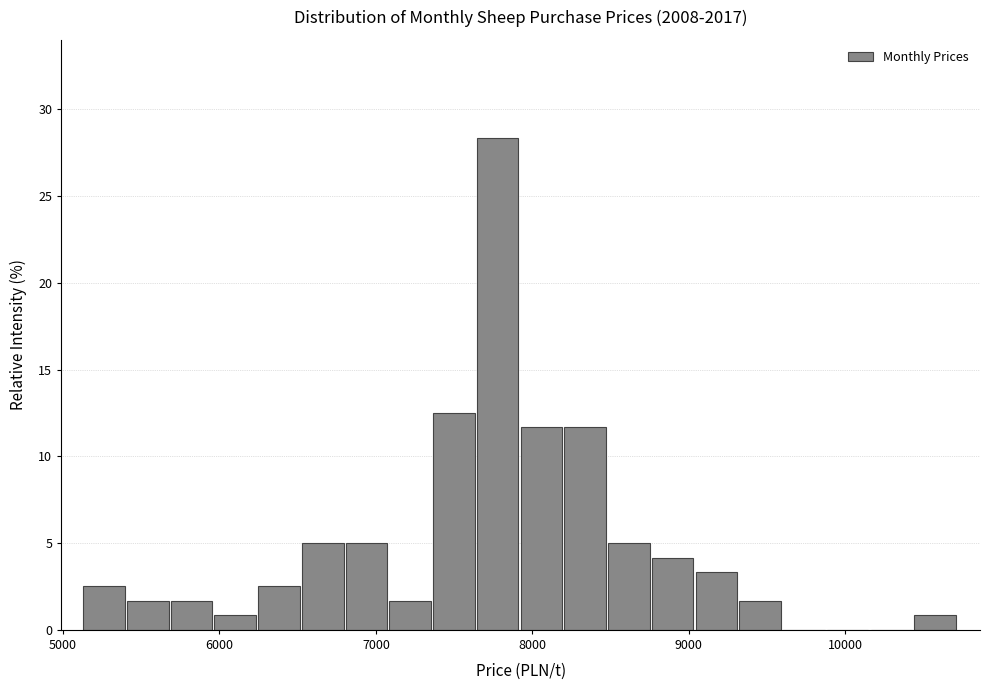

Read against the x-axis, roughly where is the centre of the tallest bar?

7800